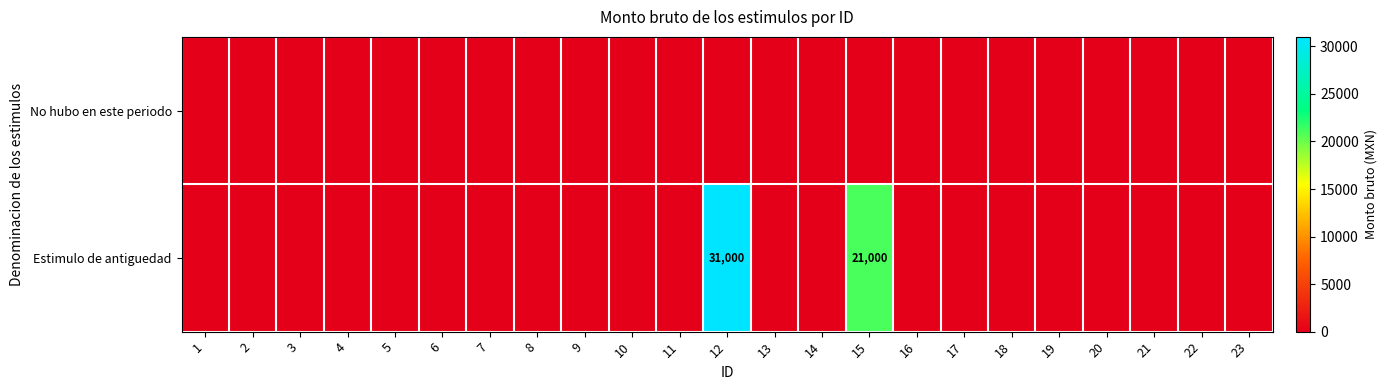

Which series has the widest spread of values?

Estimulo de antiguedad